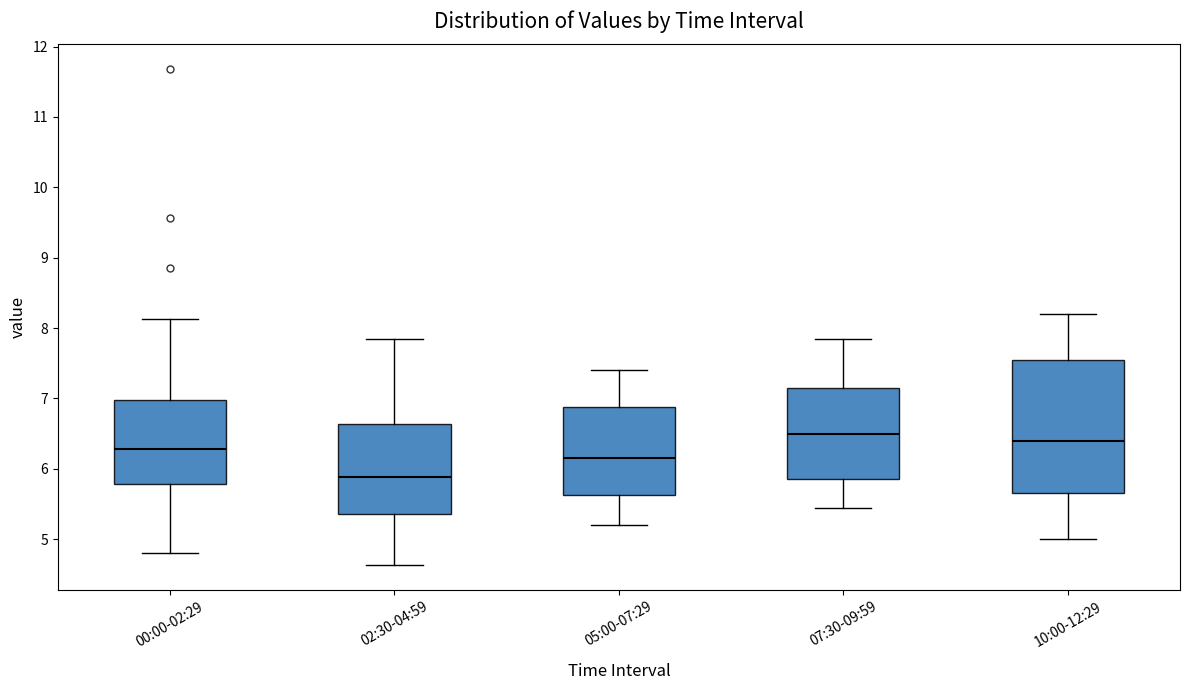

Comparing the boxes themselves (not the whiskers), which one is the tallest?

10:00-12:29